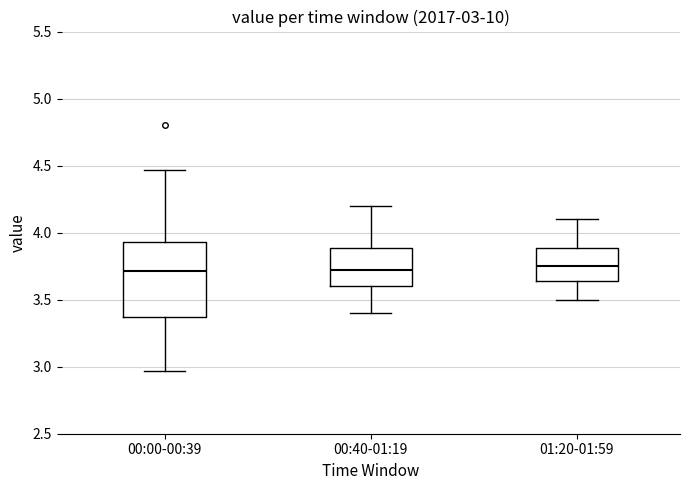

Which box is the tallest, from its lower edge to its upper edge?

00:00-00:39